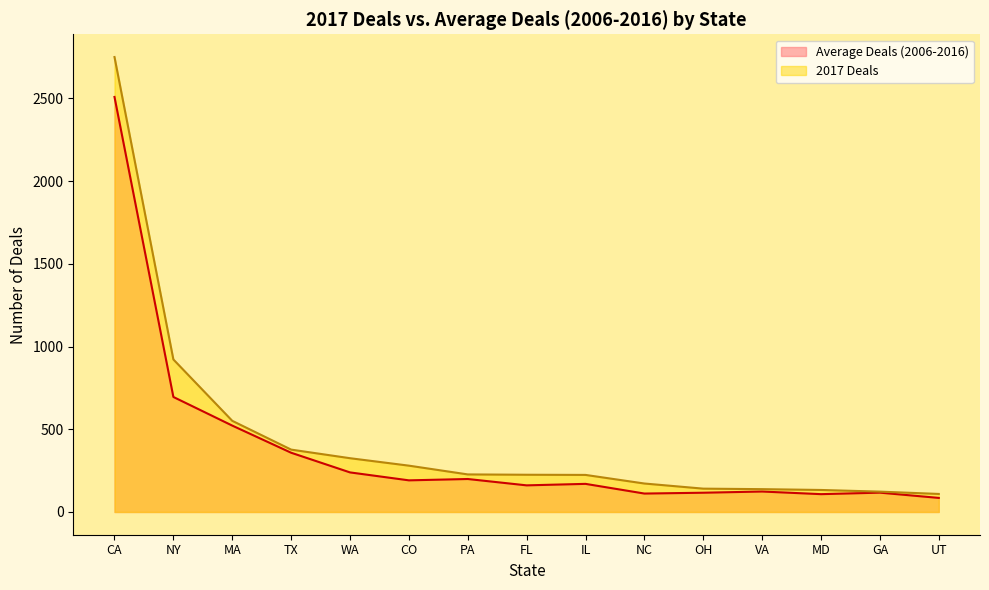

Which series has the largest range (max minus min)?

2017 Deals